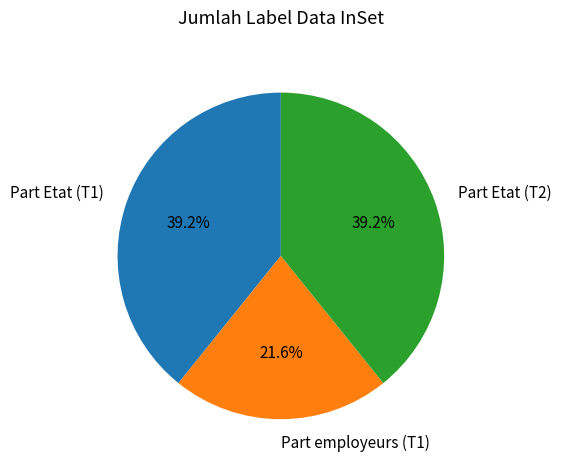

Does Part Etat (T1) account for over 50% of the chart?

No